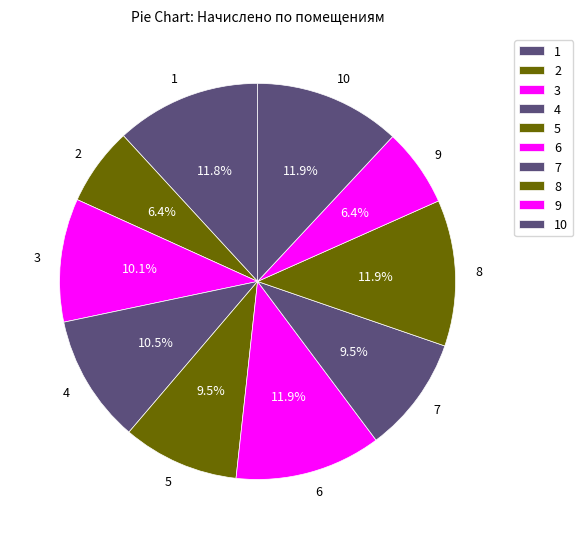

Does any single category account for the majority?

No